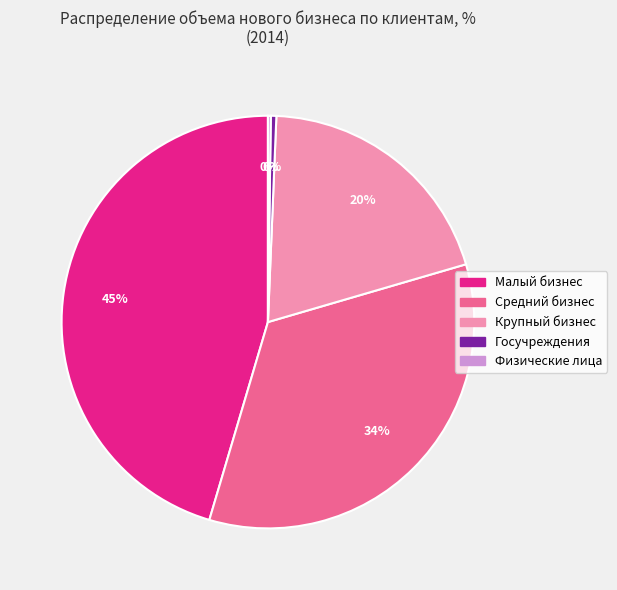

Is there any slice that represents more than half of the pie?

No